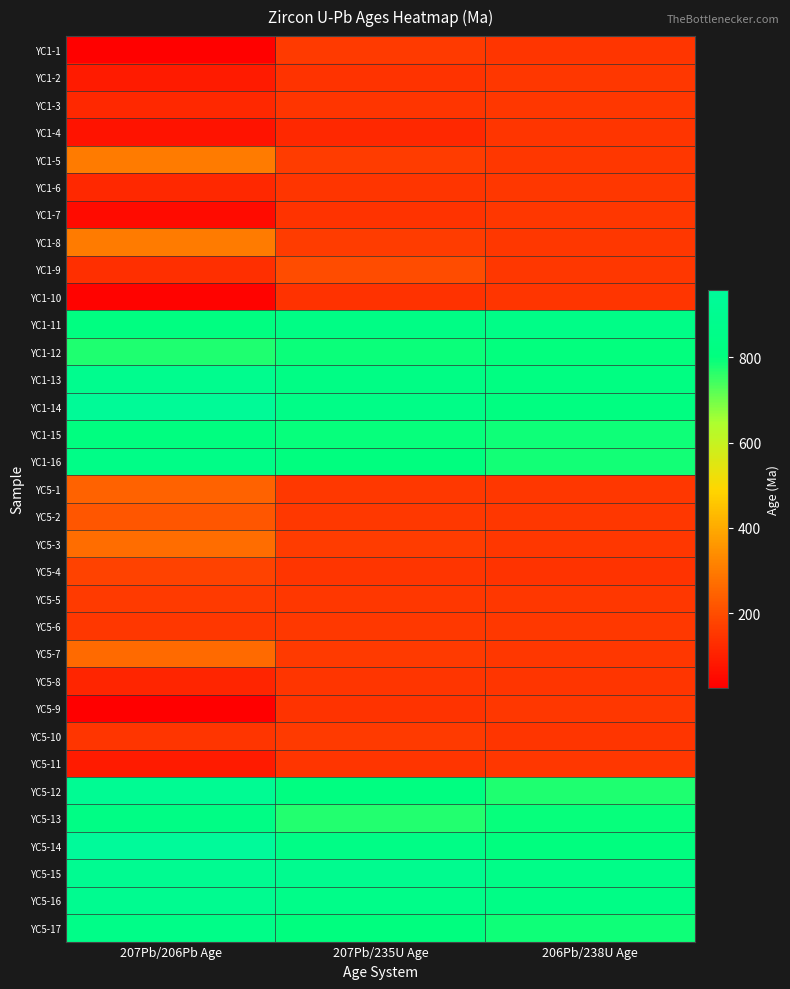

What is the smallest value displayed?

26